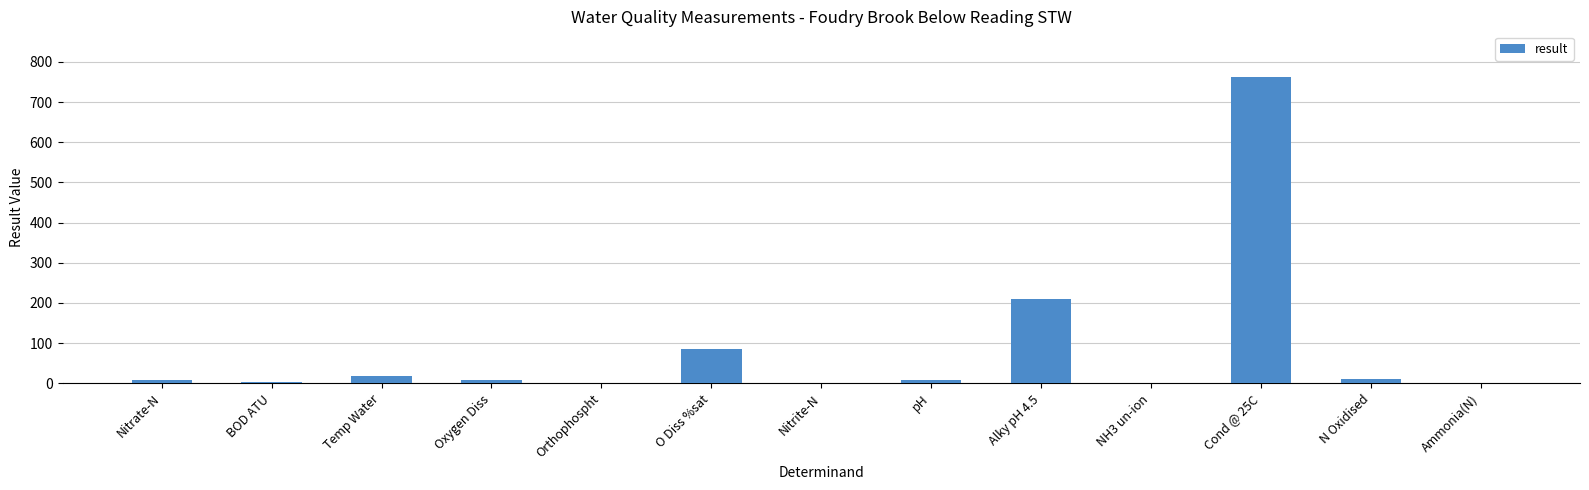

The chart shows a value of 18.3 at Temp Water. True or false?

True